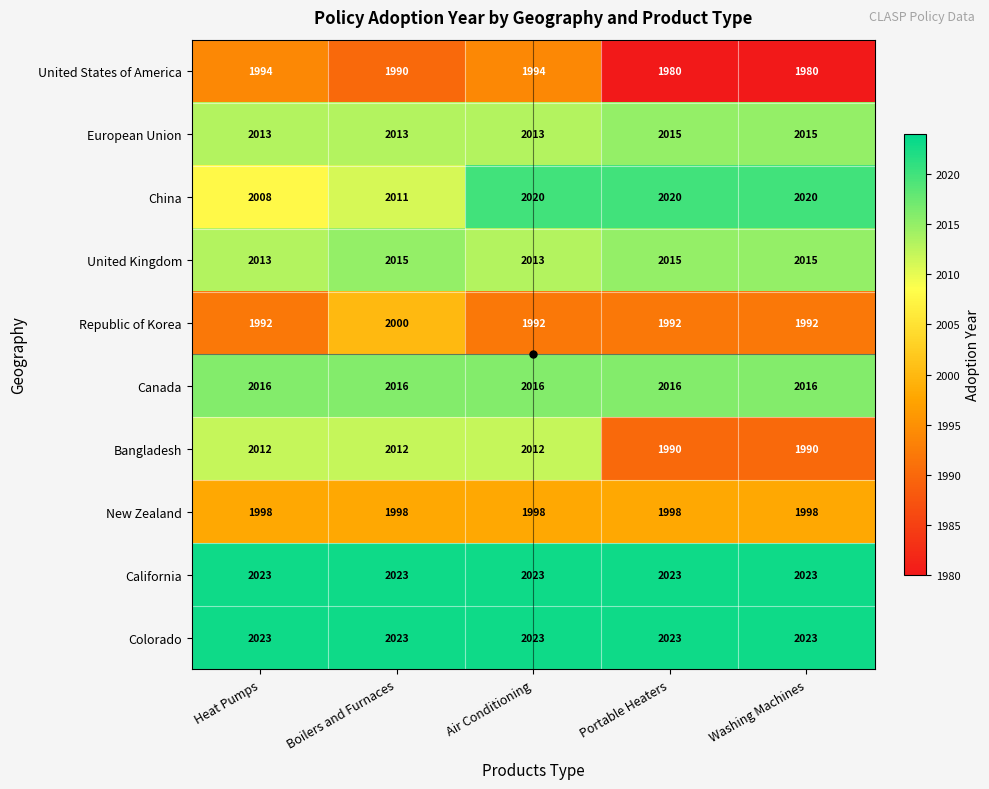

What is the greatest value displayed?

2023